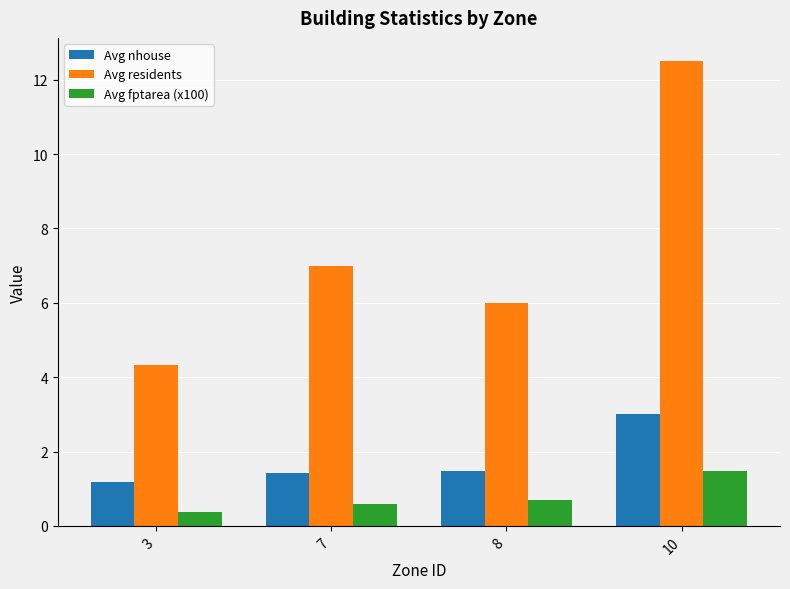

What is the minimum value for Avg fptarea (x100)?

0.4